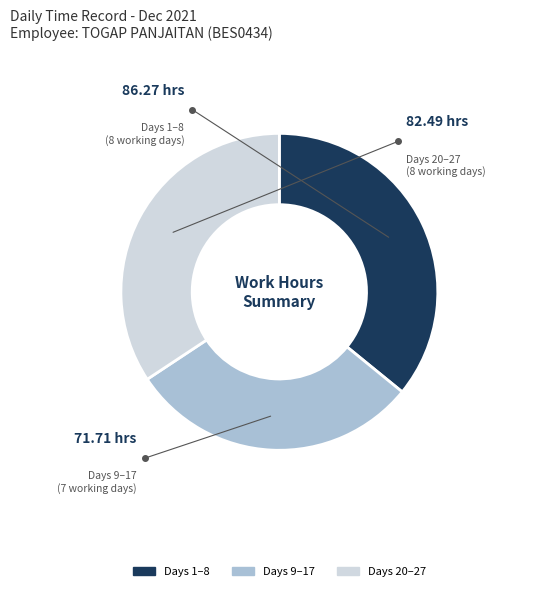

Is there a majority slice in this chart?

No